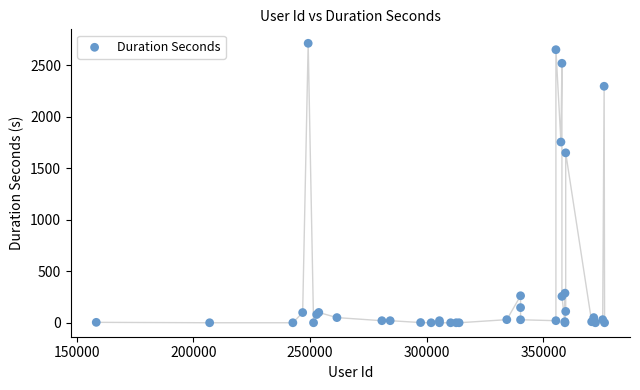

What Y value in the scatter plot is closest to 1356?

1649